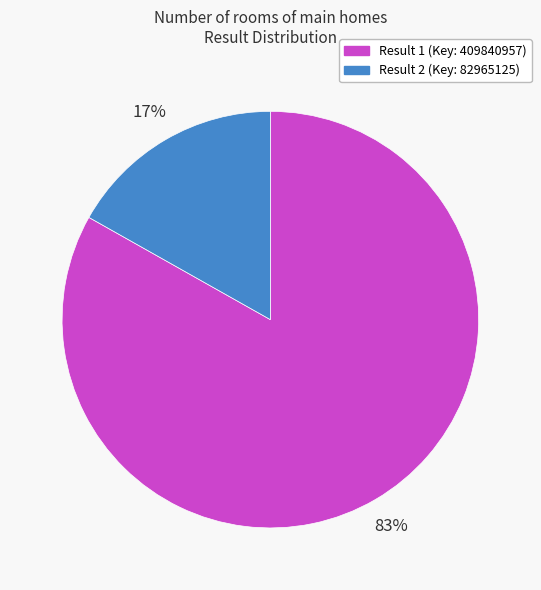

Does any single category account for the majority?

Yes